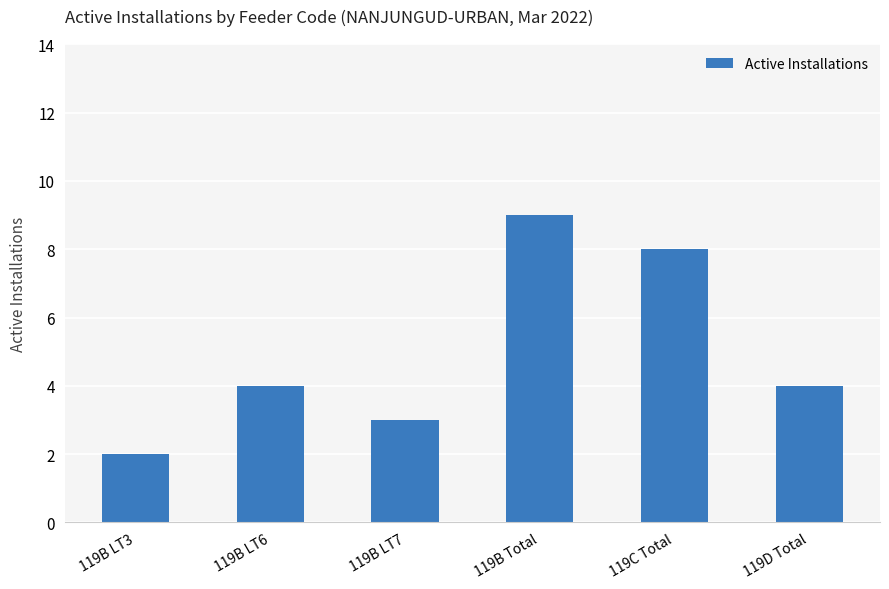

Which has a higher value, 119D Total or 119B Total?

119B Total